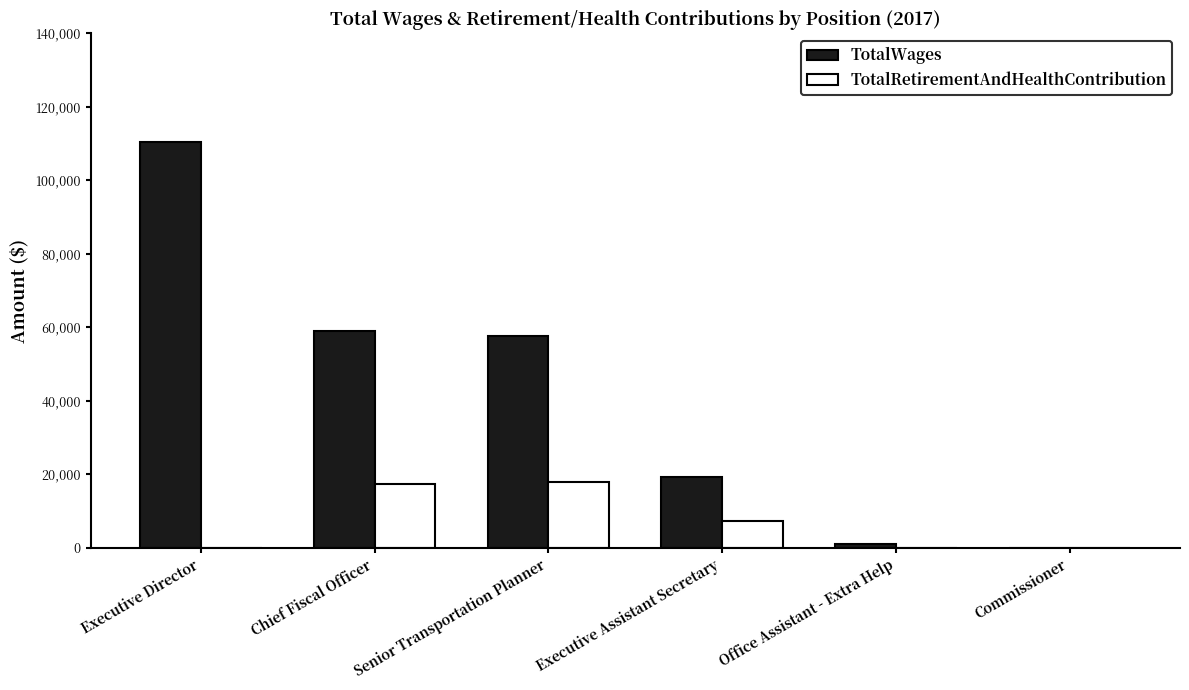

Which series has the largest total across all categories?

TotalWages